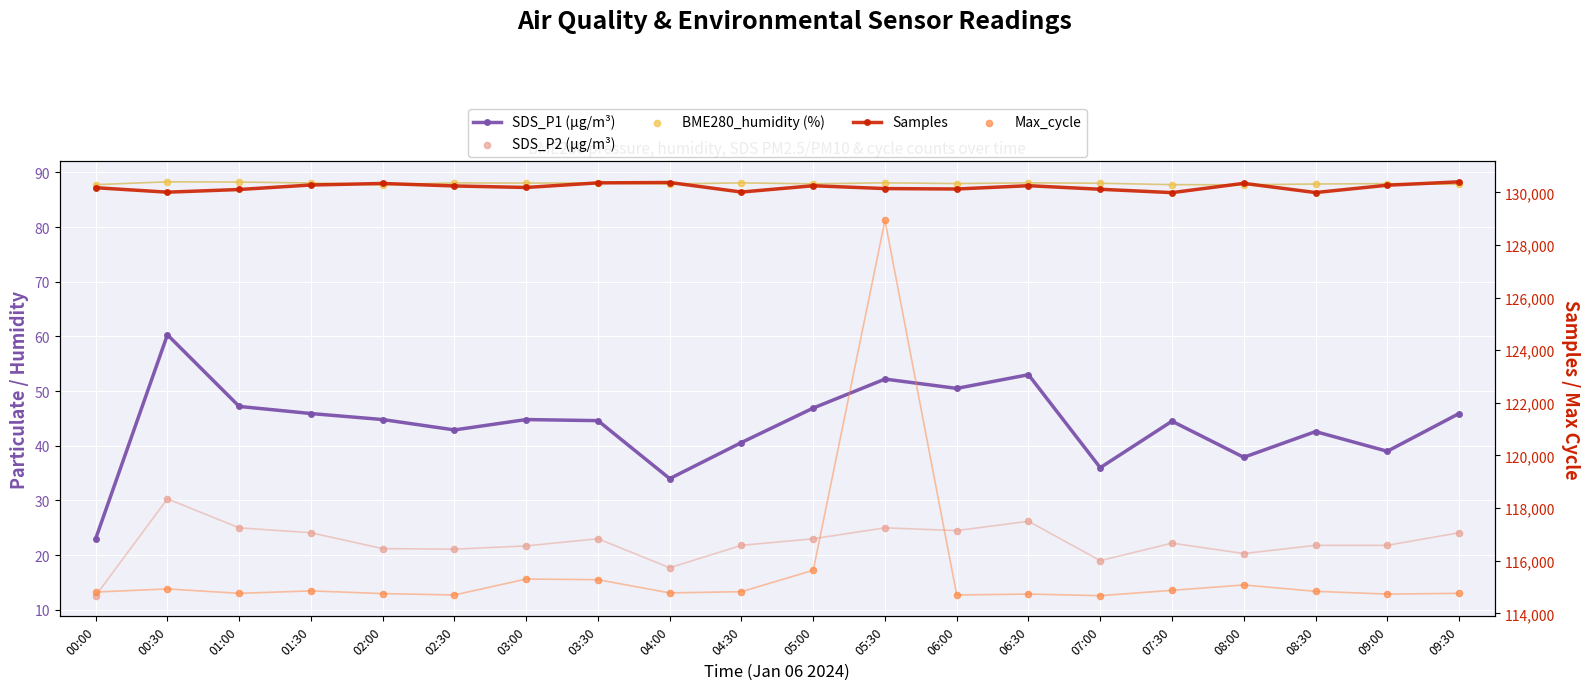

What is the total value across all series at 06:00?

244989.0